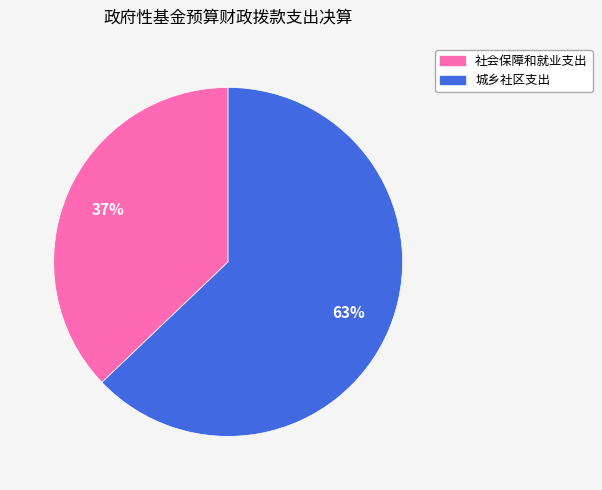

Which has a higher value, 城乡社区支出 or 社会保障和就业支出?

城乡社区支出